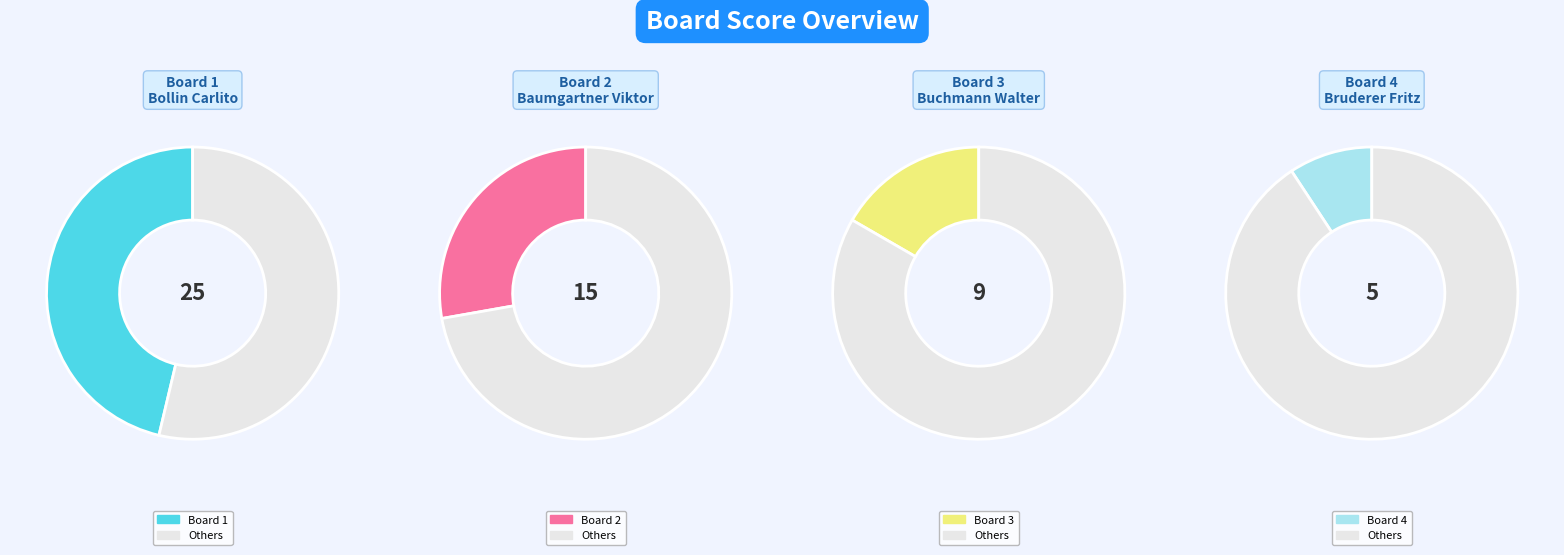

The 3 slice represents 17% of the pie. True or false?

True